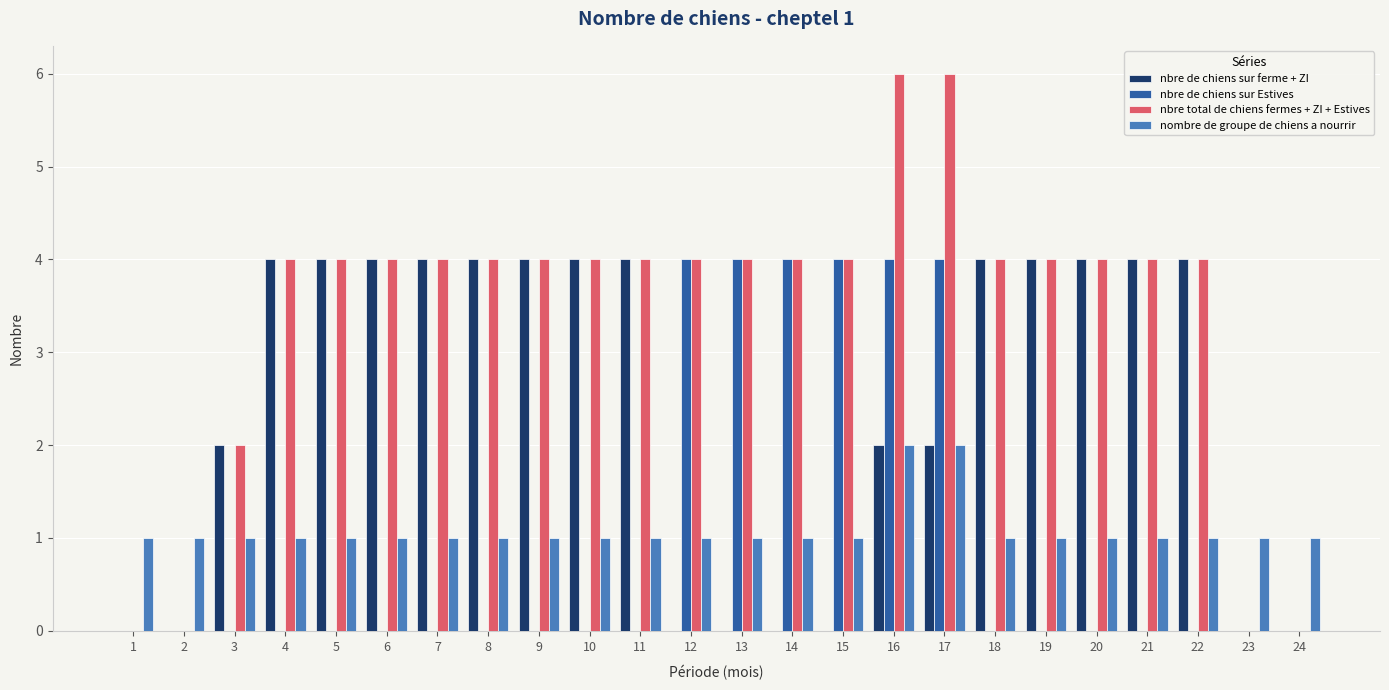

Reading left to right, extract all data points from this chart.

nbre de chiens sur ferme + ZI: 0	0	2	4	4	4	4	4	4	4	4	0	0	0	0	2	2	4	4	4	4	4	0	0
nbre de chiens sur Estives: 0	0	0	0	0	0	0	0	0	0	0	4	4	4	4	4	4	0	0	0	0	0	0	0
nbre total de chiens fermes + ZI + Estives: 0	0	2	4	4	4	4	4	4	4	4	4	4	4	4	6	6	4	4	4	4	4	0	0
nombre de groupe de chiens a nourrir: 1	1	1	1	1	1	1	1	1	1	1	1	1	1	1	2	2	1	1	1	1	1	1	1